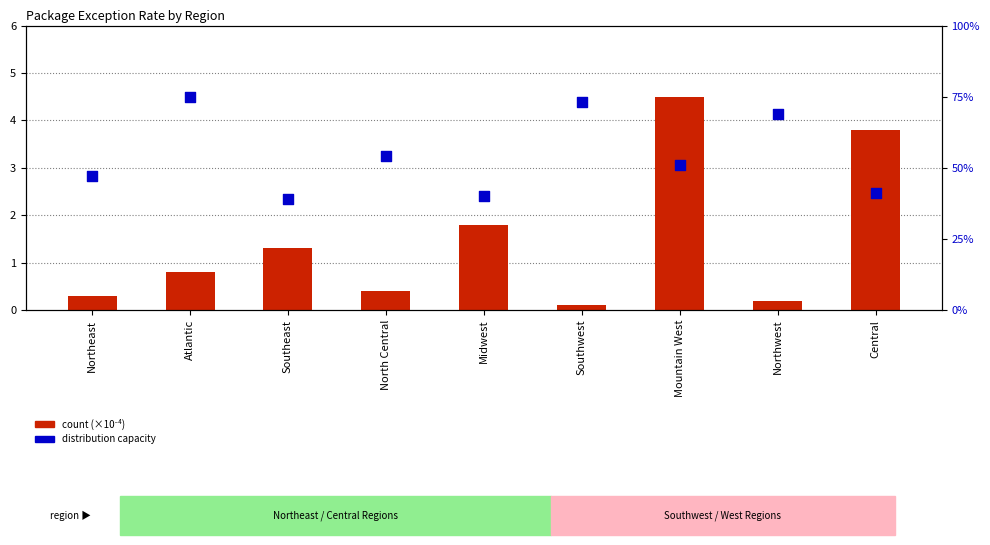

Which series reaches the minimum Y coordinate?

count